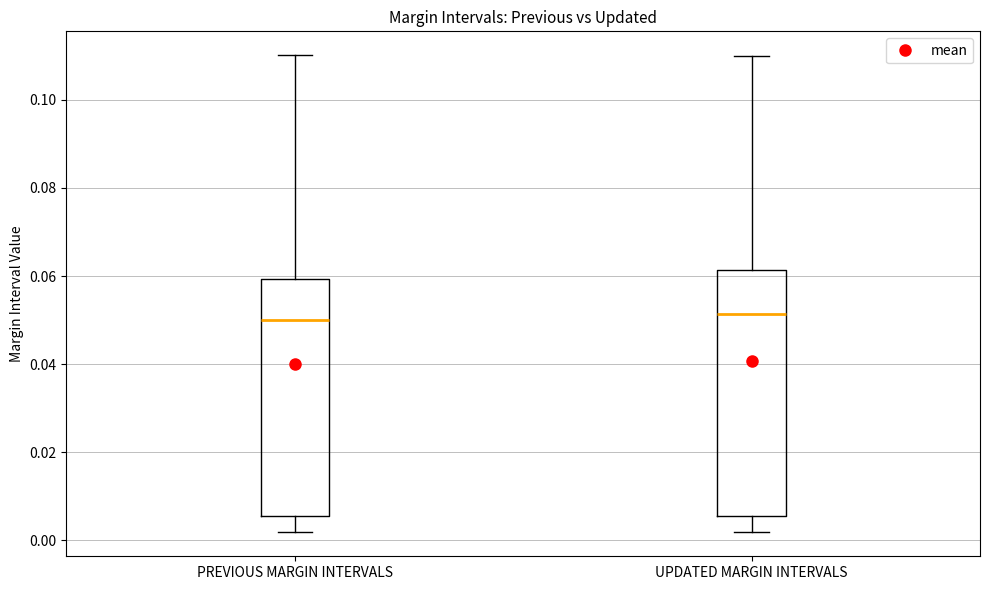

Reading left to right, read every box against the y-axis: the position of its median line, the range the box covers, and the ends of its whiskers. The values are not printed on the chart, so give them approximately, as read against the axis.

PREVIOUS MARGIN INTERVALS: median 0.050, box 0.006 to 0.060, whiskers 0.002 to 0.110
UPDATED MARGIN INTERVALS: median 0.052, box 0.006 to 0.062, whiskers 0.002 to 0.110